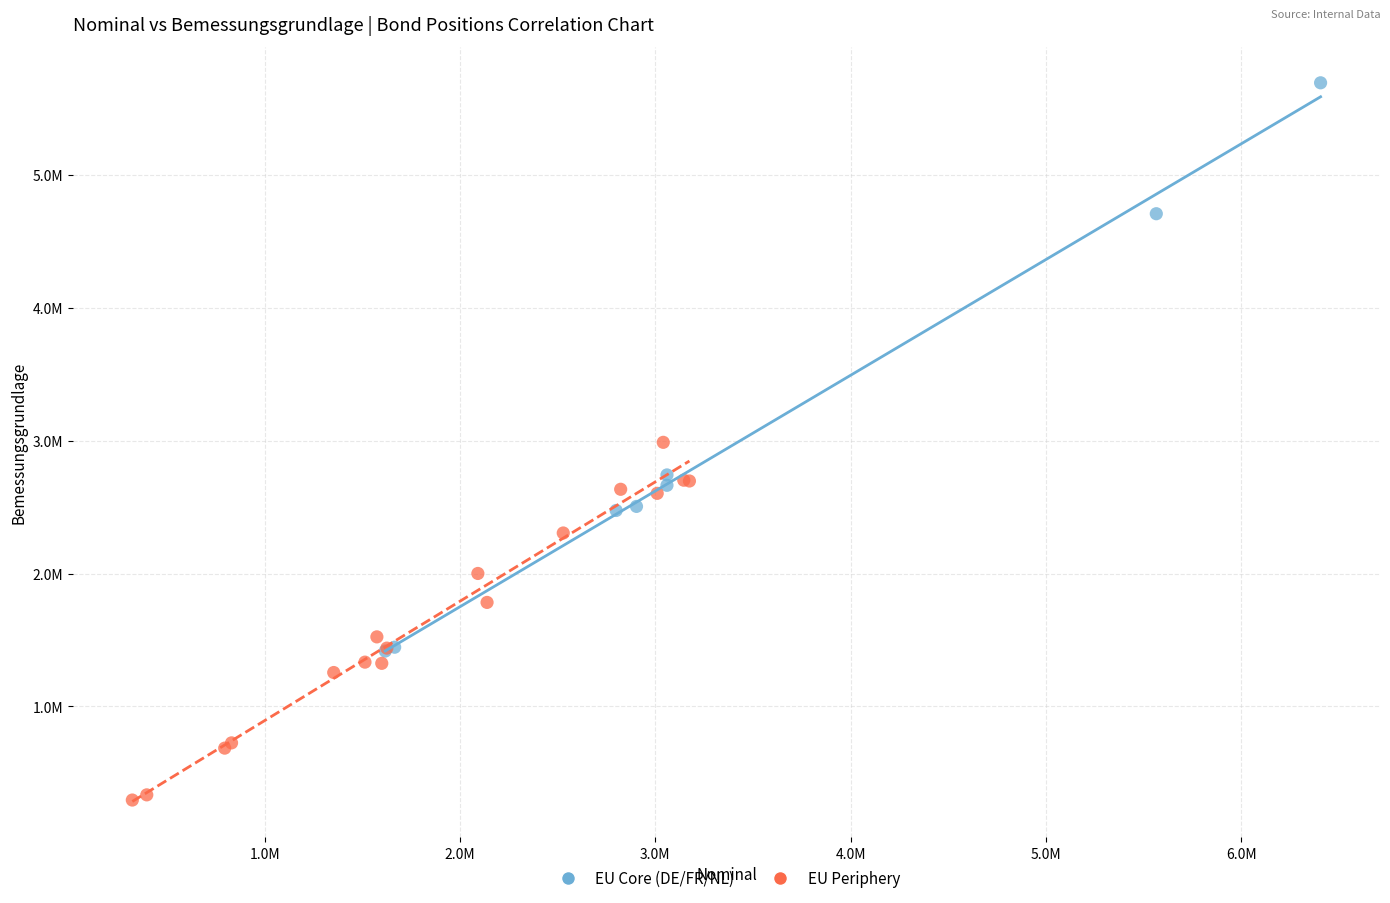

What are all the series names shown in the legend?

EU Core (DE/FR/NL), EU Periphery